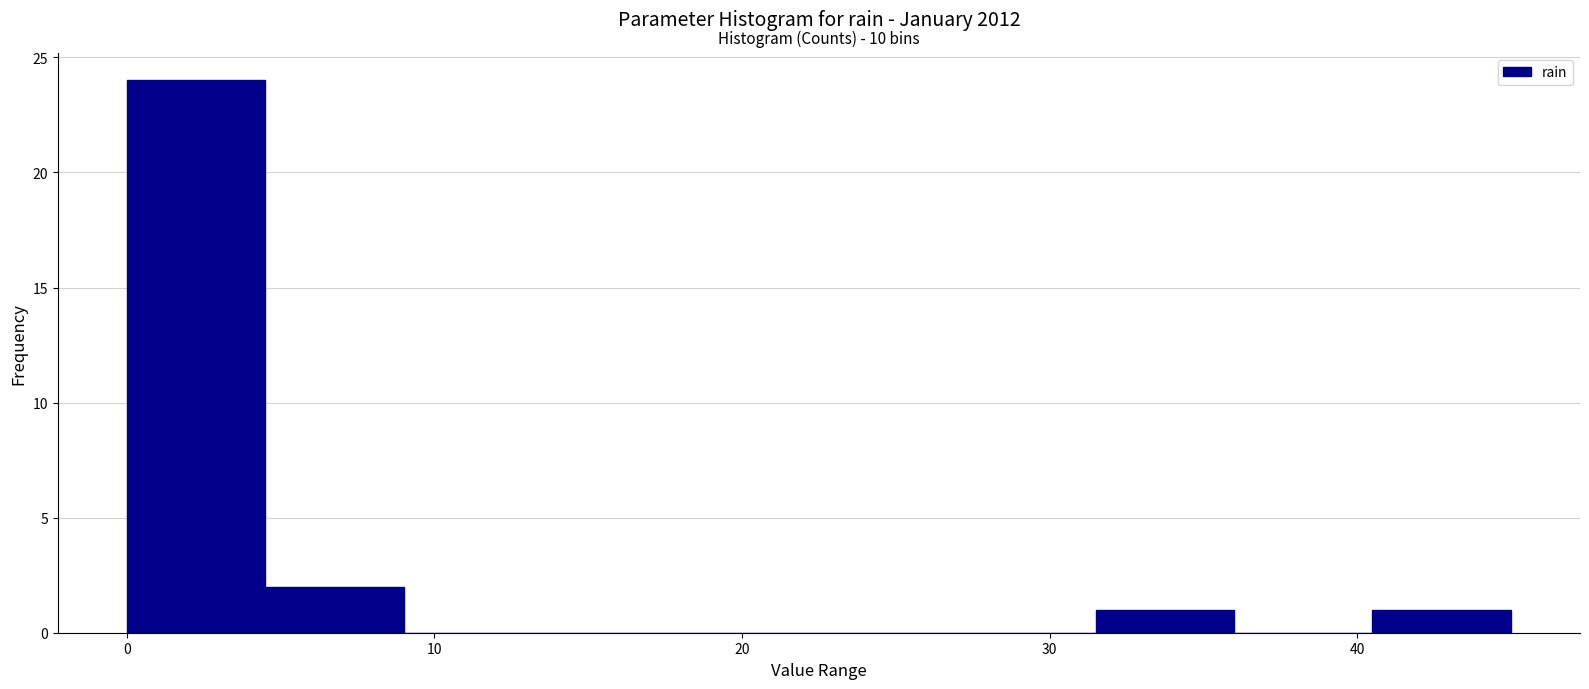

Over which range of the x-axis is the bar tallest?

0.0 to 4.5